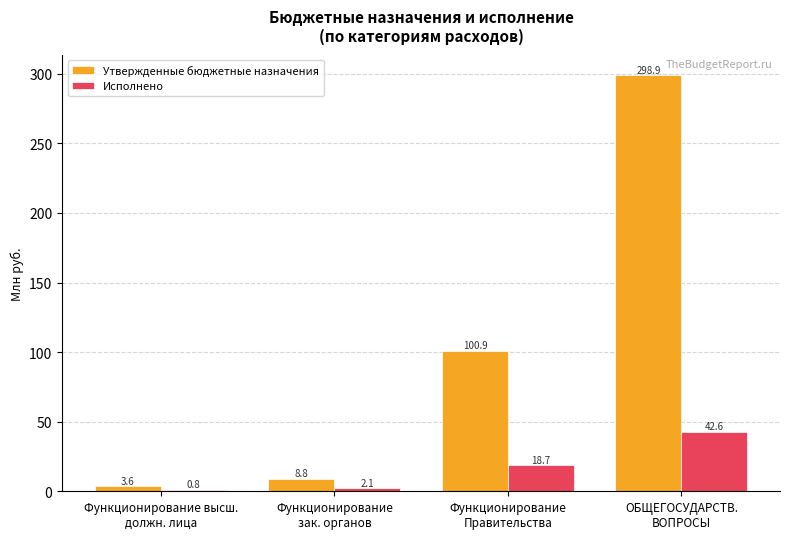

What is the sum of all Утвержденные бюджетные назначения values?

412.2